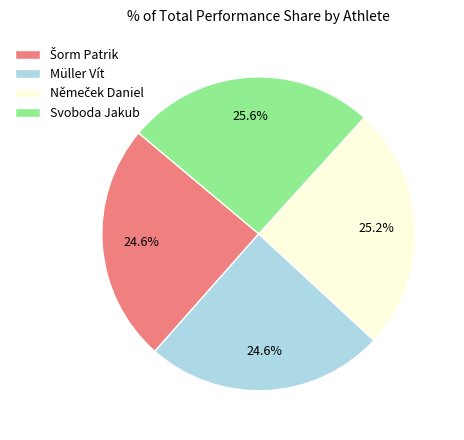

What portion of the pie excludes Svoboda Jakub?

74.4%